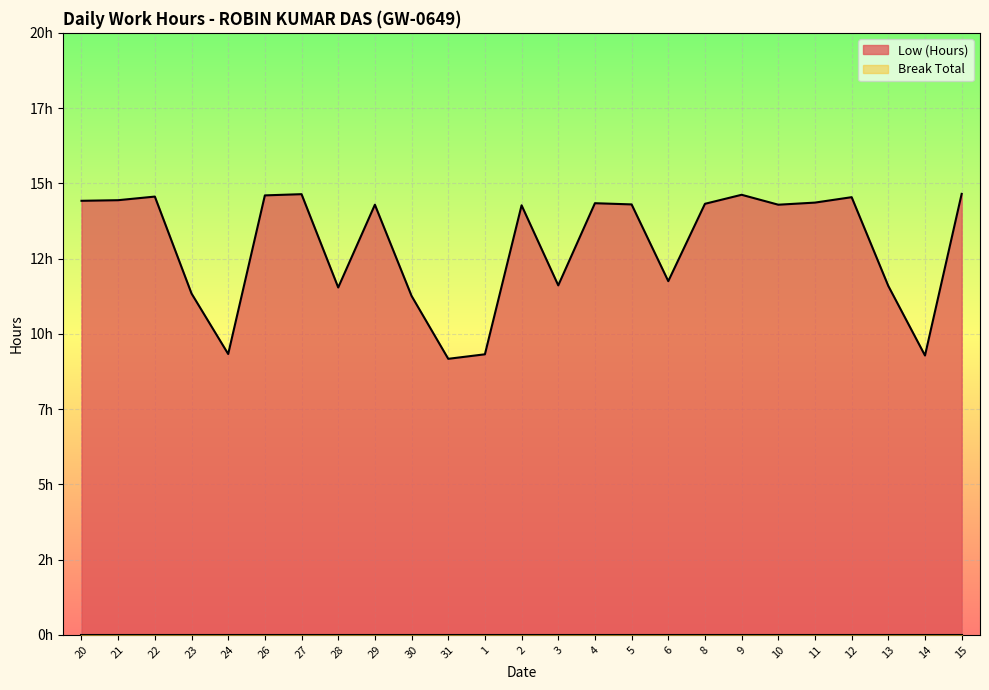

Reading left to right, transcribe all the data shown in this chart.

20=14.4	21=14.4	22=14.6	23=11.3	24=9.3	26=14.6	27=14.6	28=11.5	29=14.3	30=11.3	31=9.2	1=9.3	2=14.3	3=11.6	4=14.3	5=14.3	6=11.8	8=14.3	9=14.6	10=14.3	11=14.4	12=14.5	13=11.6	14=9.3	15=14.7